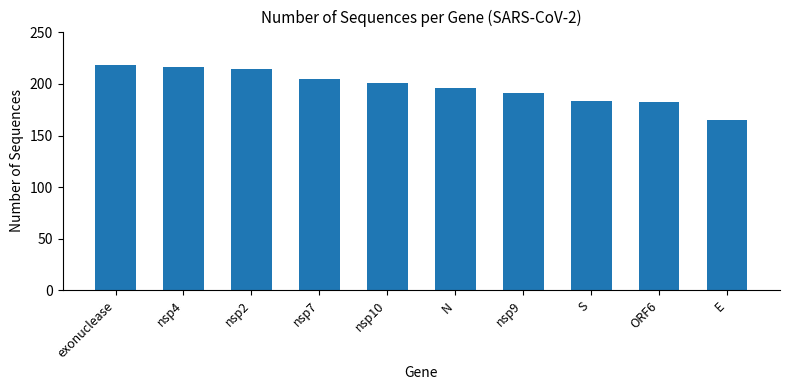

Approximately how many times larger is the value at N compared to nsp4?

0.9